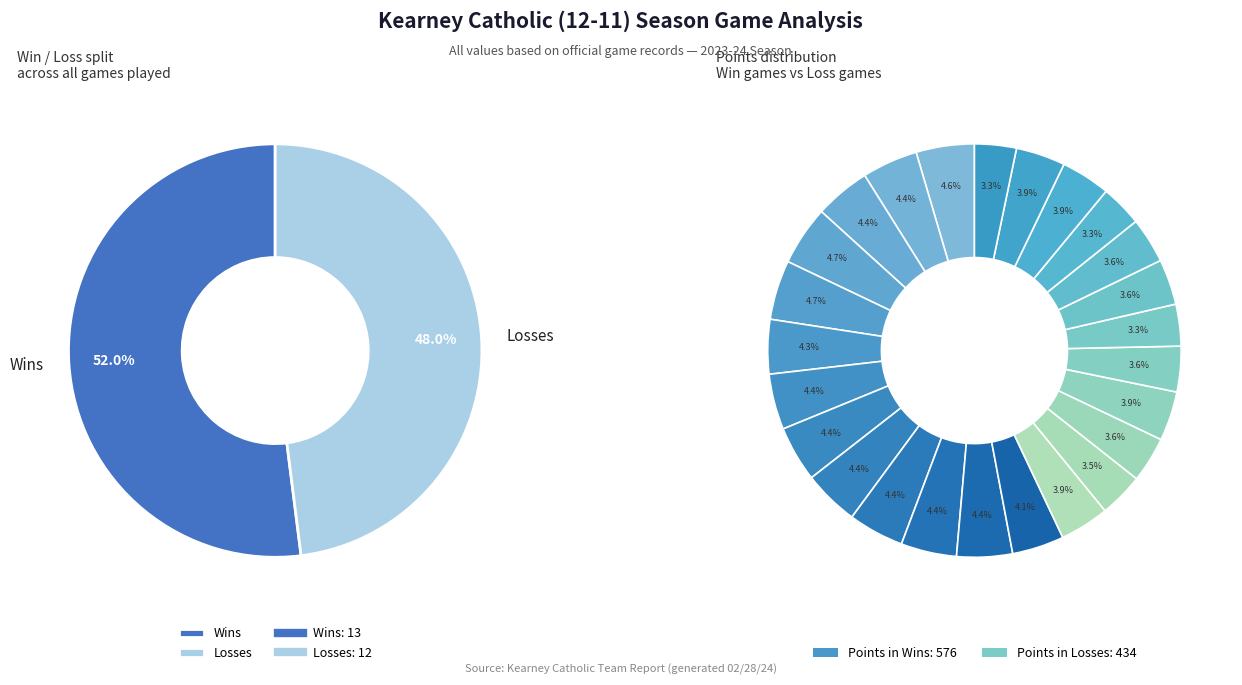

Which slice represents more than half of the pie?

W